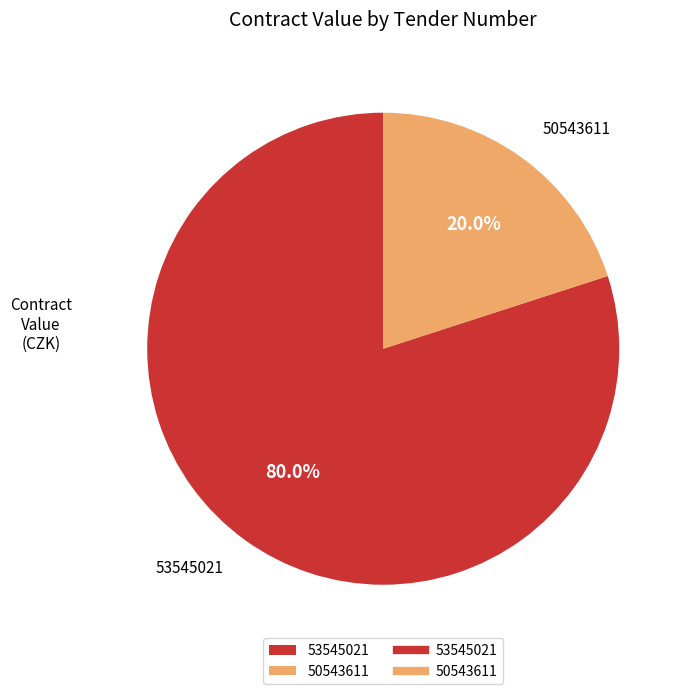

True or false: 53545021 accounts for 80% of the total.

True